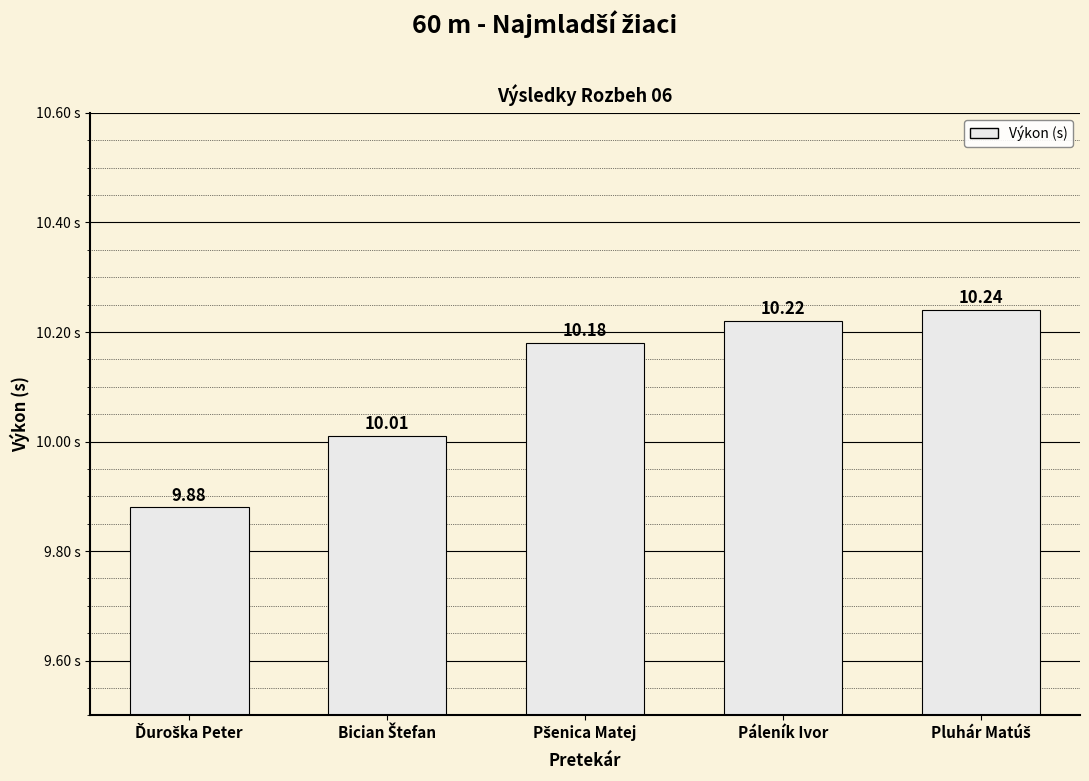

What is the difference between the second highest and second lowest values?

0.2